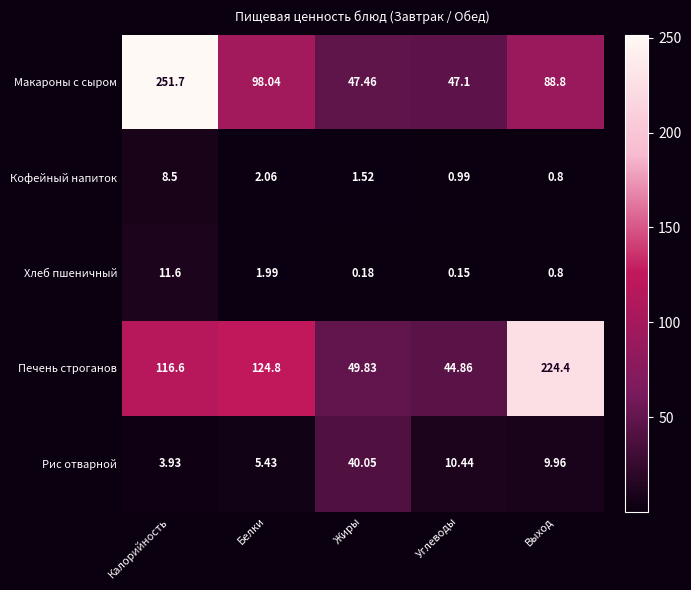

Which series has the largest total across all categories?

Печень строганов